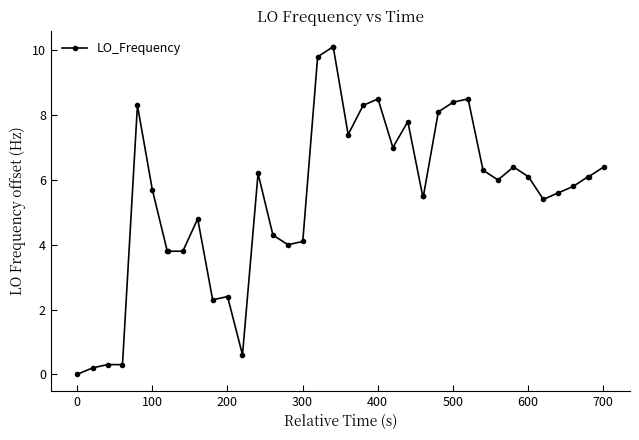

What is the value of the 14th point from the left?

6.2